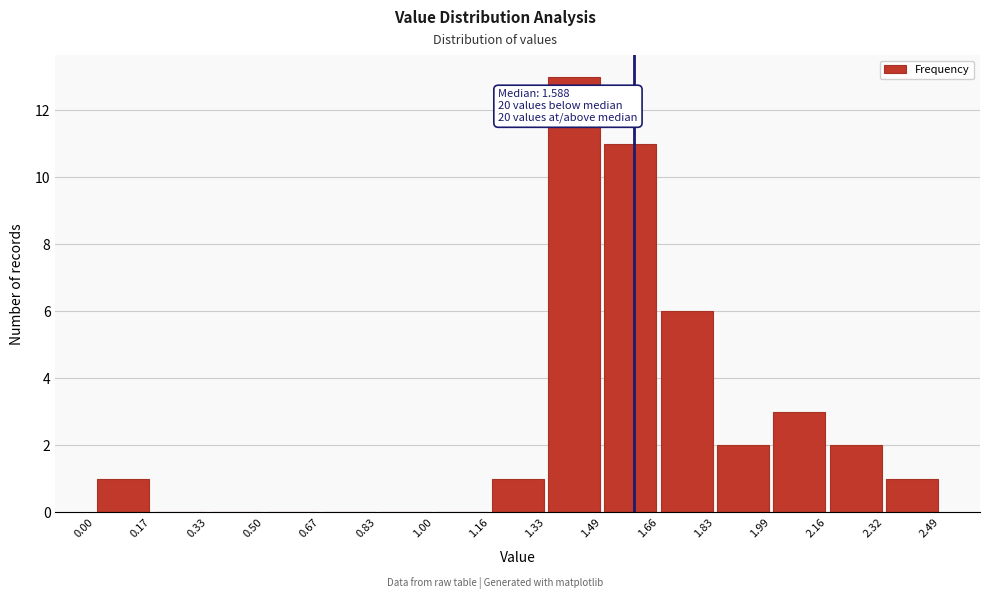

Over which range of the x-axis is the bar tallest?

1.33 to 1.49